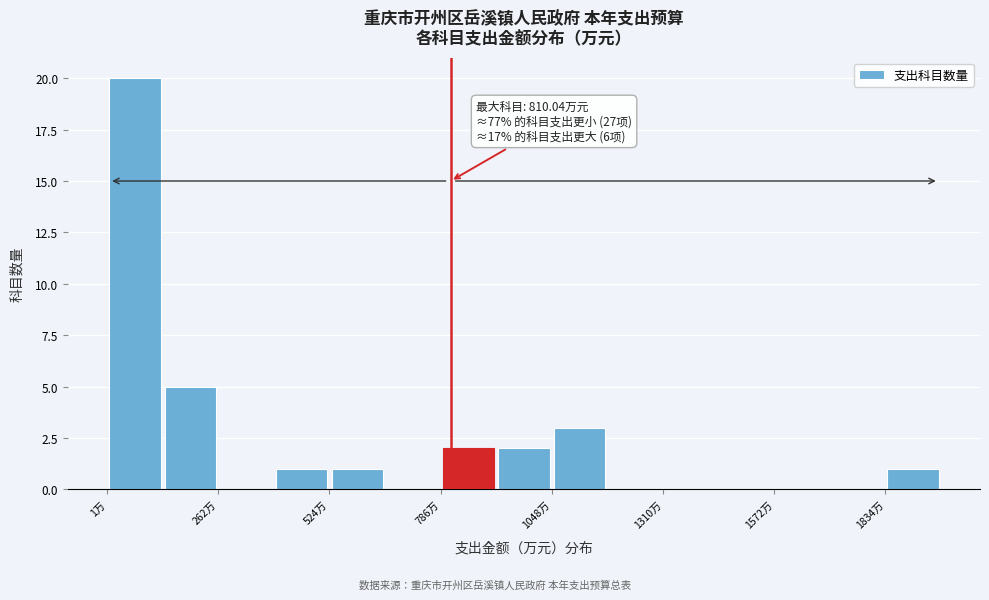

Around what value on the x-axis is the tallest bar? Give the approximate position of its centre, as read against the axis.

50